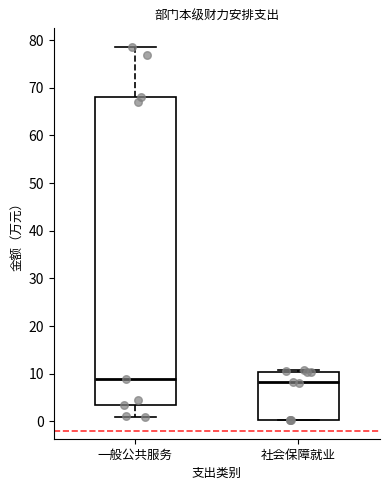

Reading left to right, read every box against the y-axis: the position of its median line, the range the box covers, and the ends of its whiskers. The values are not printed on the chart, so give them approximately, as read against the axis.

一般公共服务: median 9, box 3 to 68, whiskers 1 to 79
社会保障就业: median 8, box 0 to 10, whiskers 0 to 11